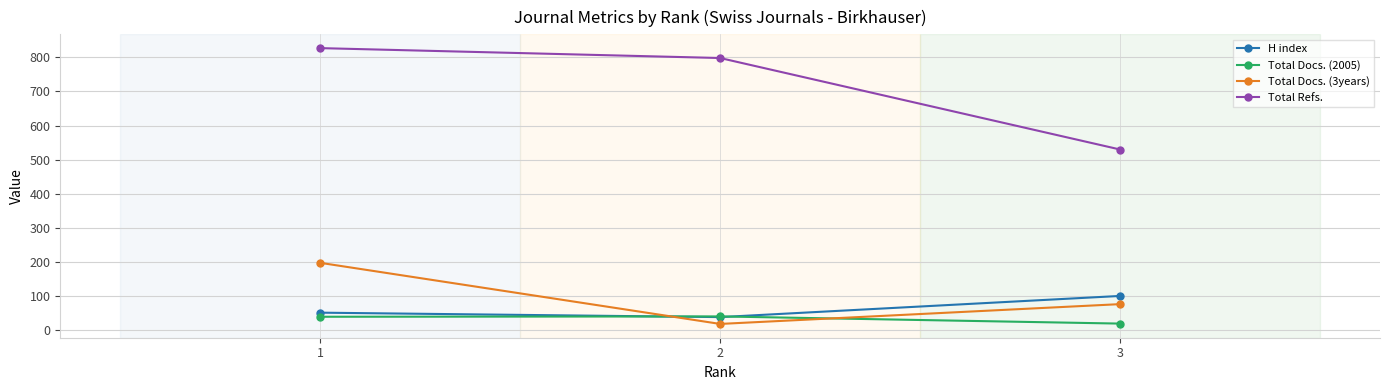

What is the difference between the highest and lowest values at 2?

779